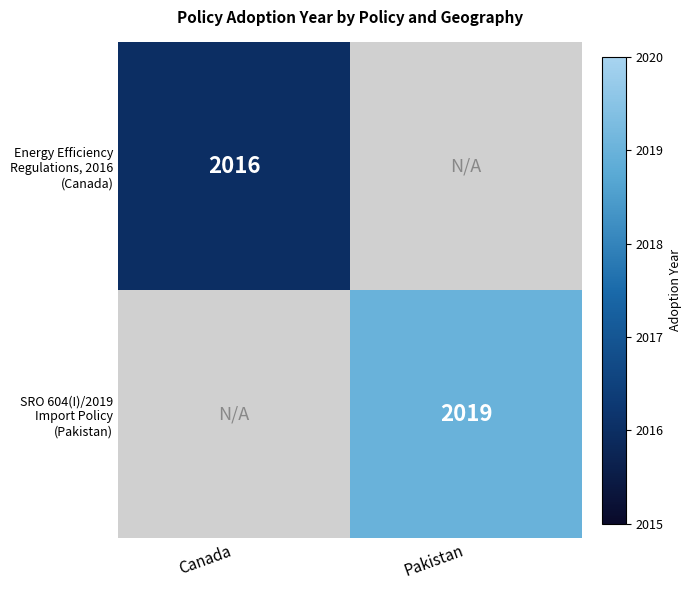

How many distinct data groups are displayed?

2